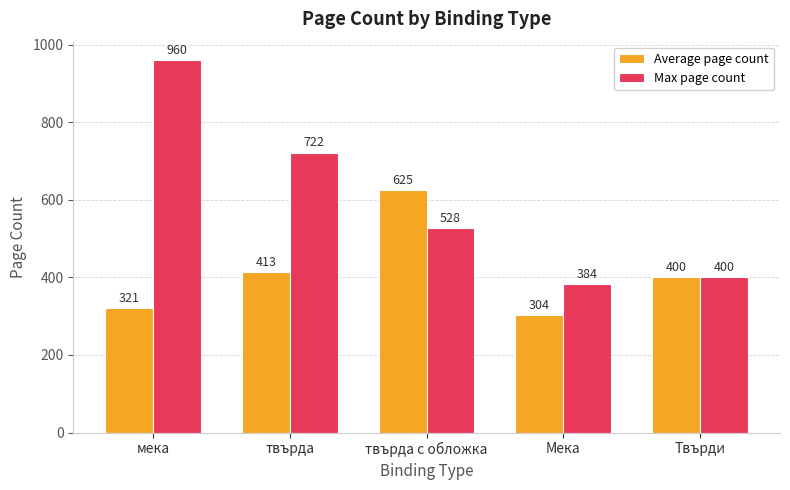

Rank the series by their average value, from lowest to highest.

Average page count, Max page count